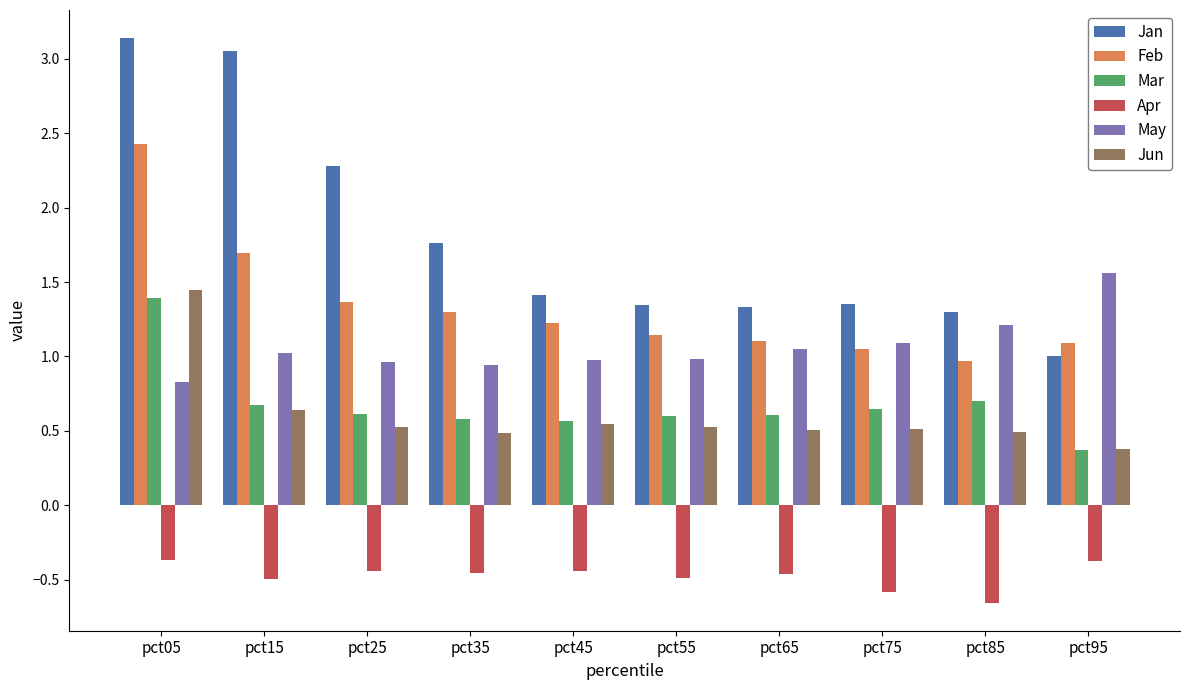

How many series are shown in this chart?

6